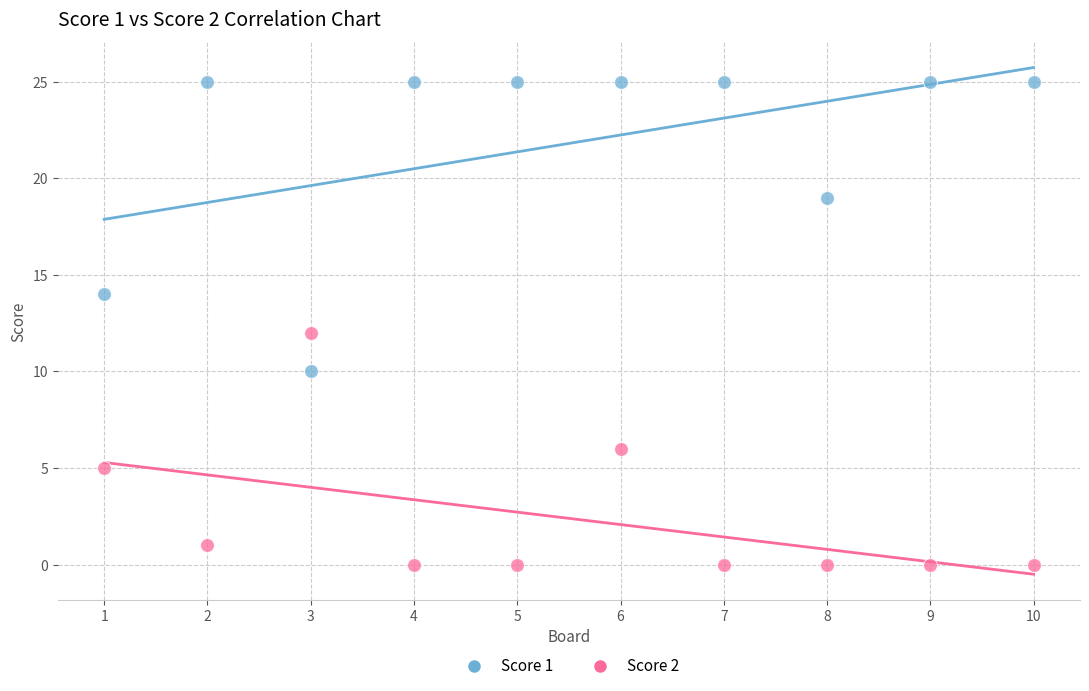

Which series contains the lowest Y value?

Score 2